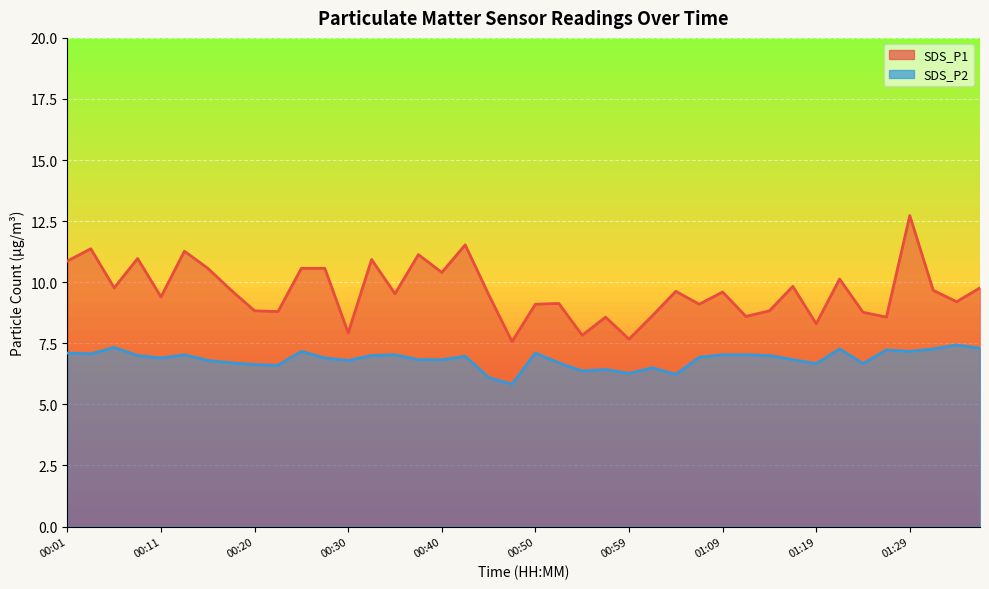

Which series has the largest total across all categories?

SDS_P1